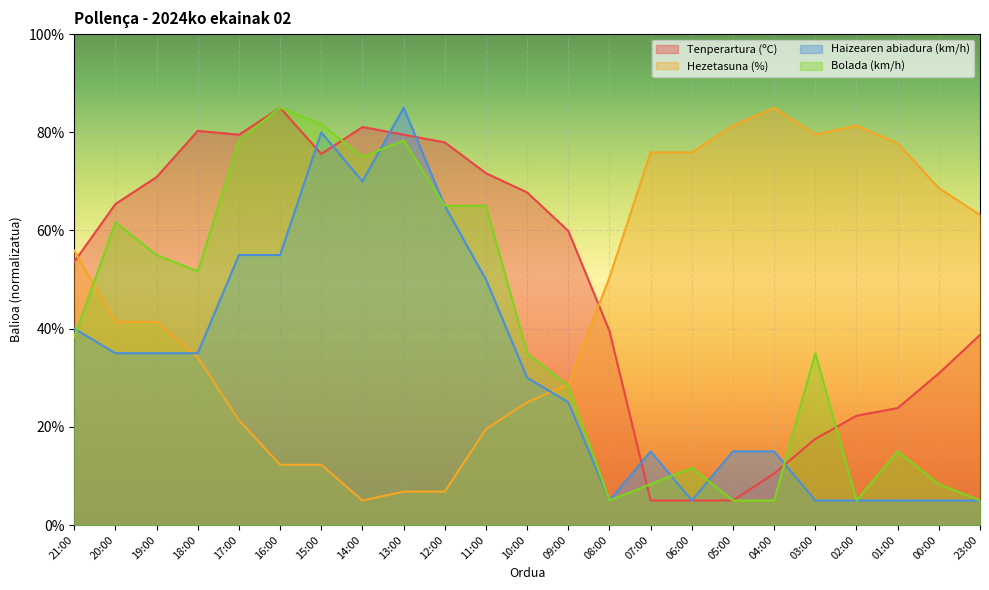

What is the total value across all series at 13:00?

249.7